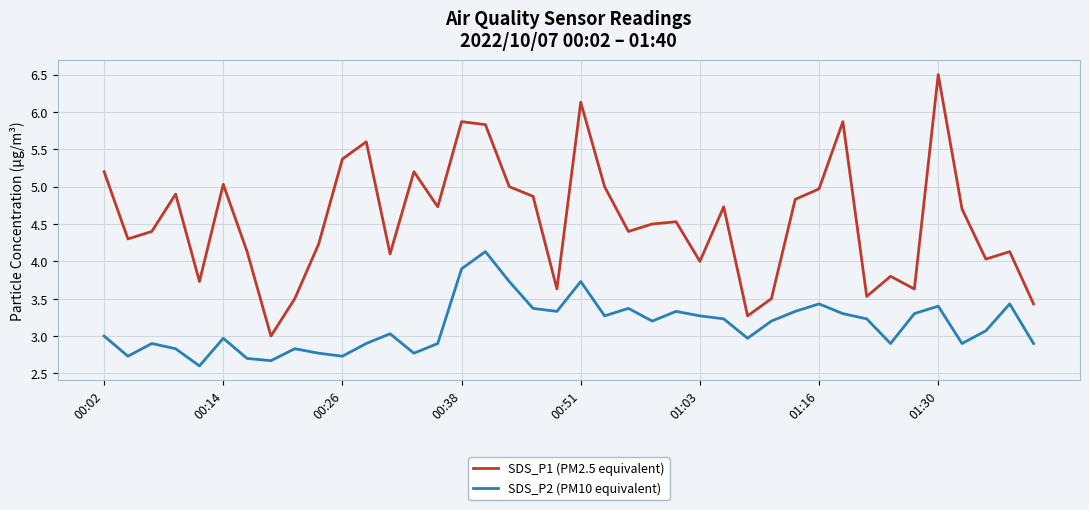

List the series in order of their peak value, lowest first.

SDS_P2 (PM10 equivalent), SDS_P1 (PM2.5 equivalent)